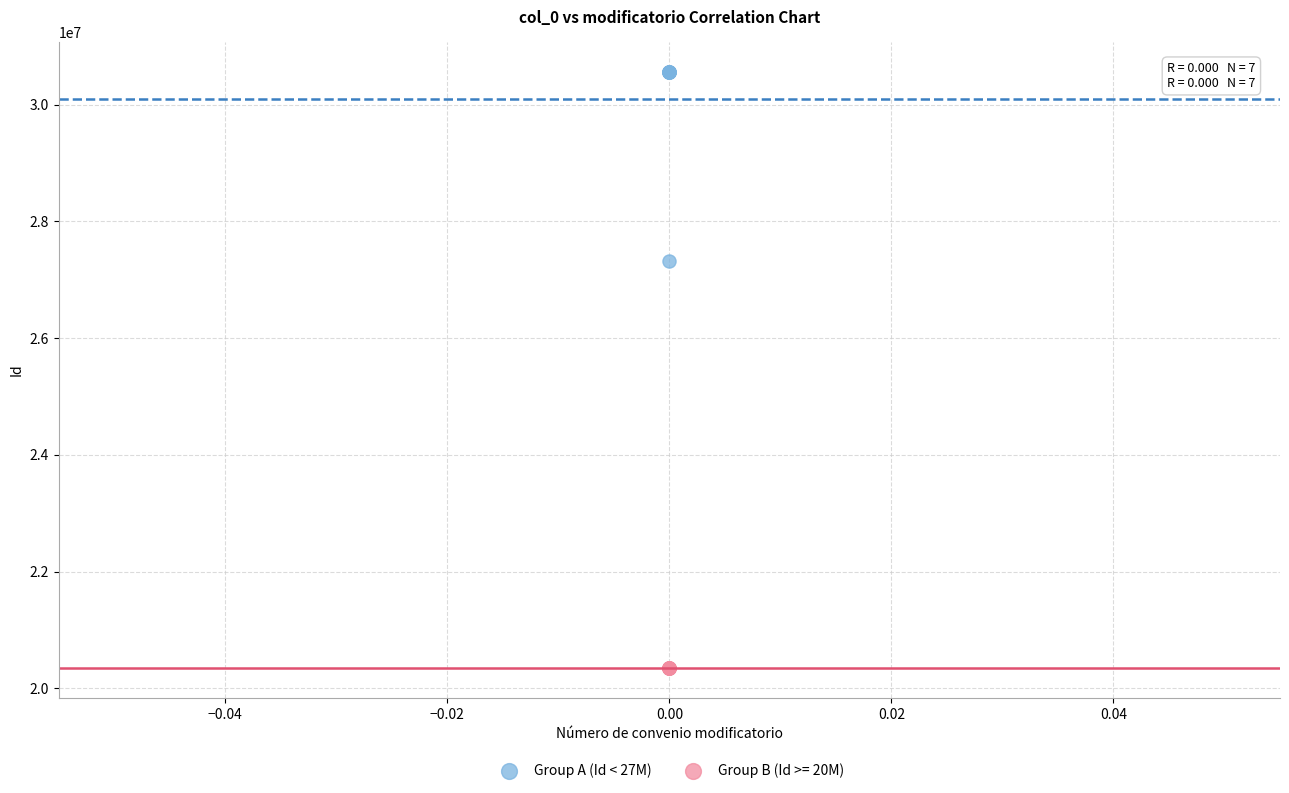

Which series has the widest spread of Y values?

Group A (Id < 27M)